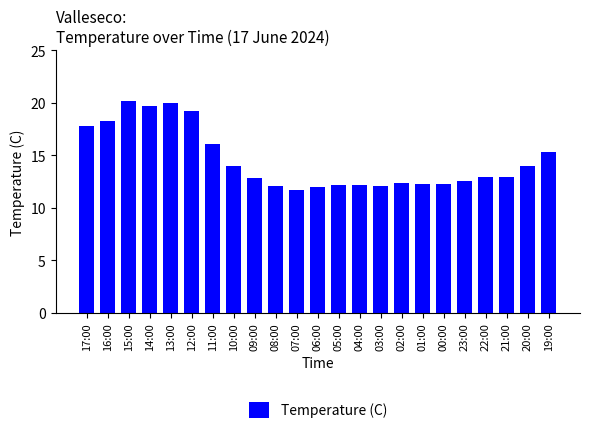

What position from the right is 17:00?

23